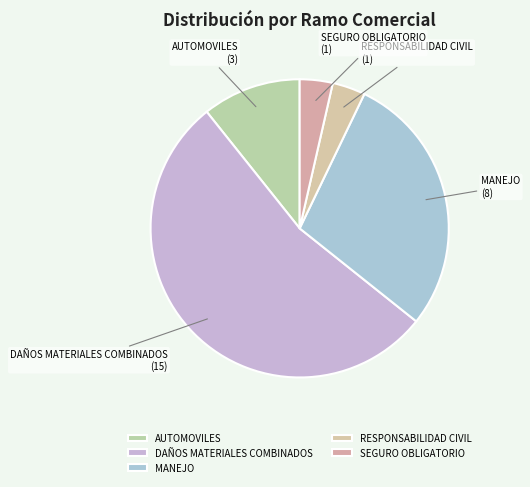

Which category has the biggest portion of the pie?

DAÑOS MATERIALES COMBINADOS